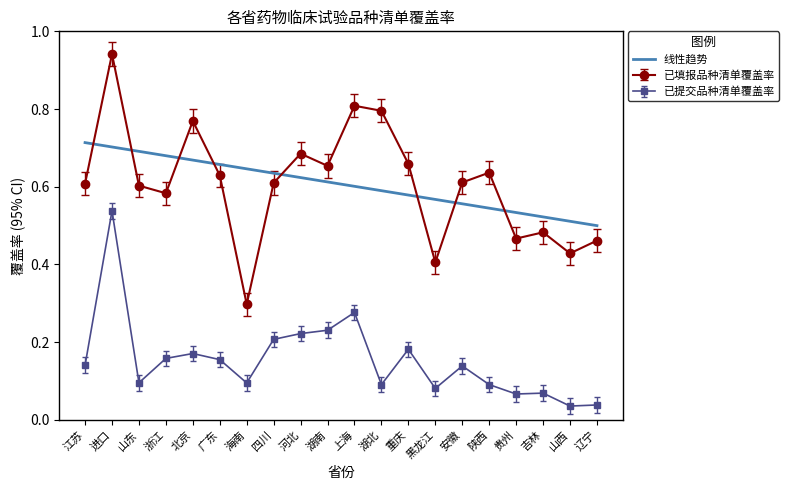

Is the value of 已填报品种清单覆盖率 at 北京 greater than the value of 线性趋势 at 浙江?

Yes